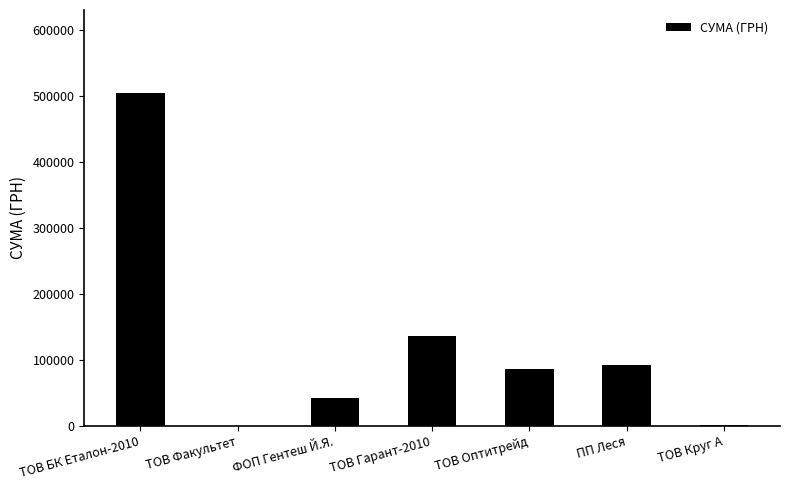

At which label does the data first exceed 87065?

ТОВ БК Еталон-2010